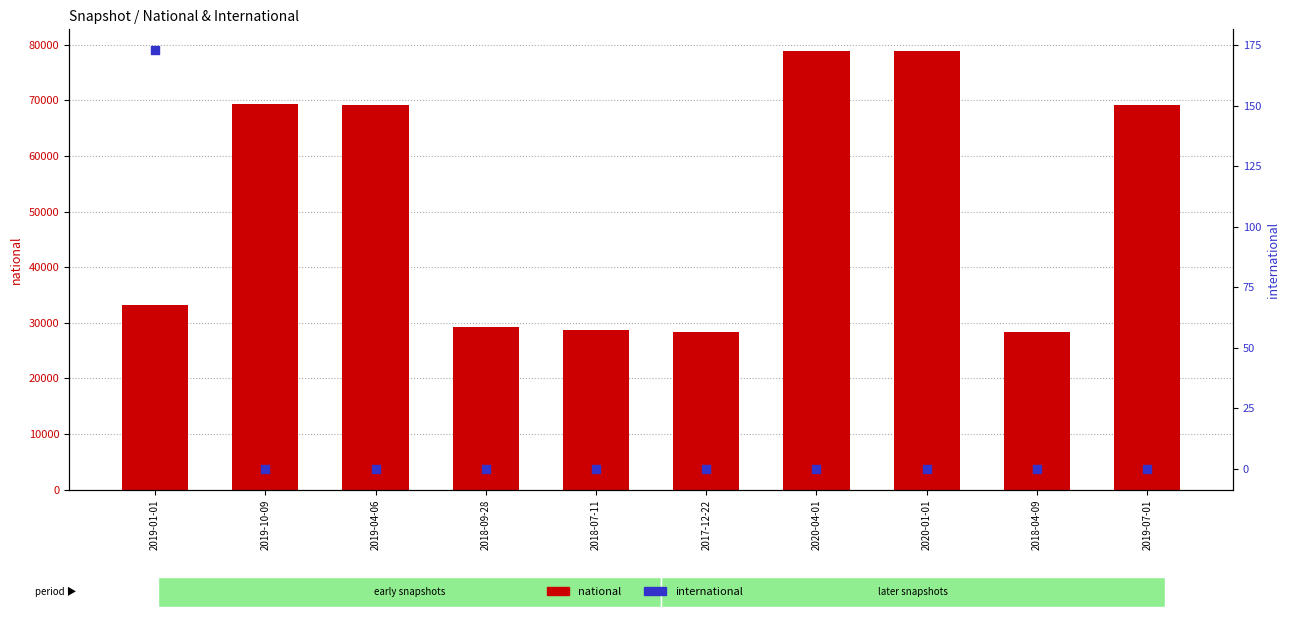

Is the value of international at 2018-04-09 greater than the value of national at 2019-10-09?

No